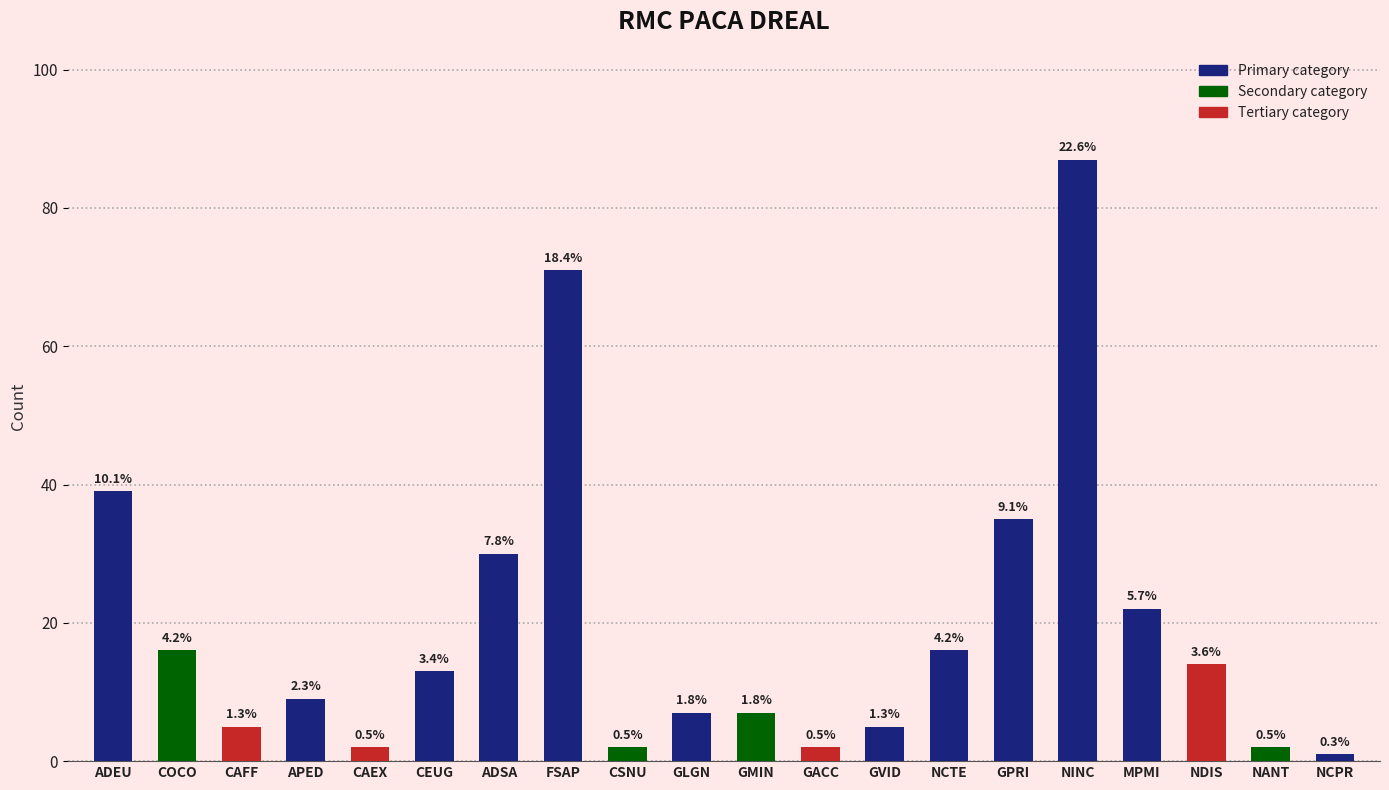

At which label does the data first exceed 13?

ADEU